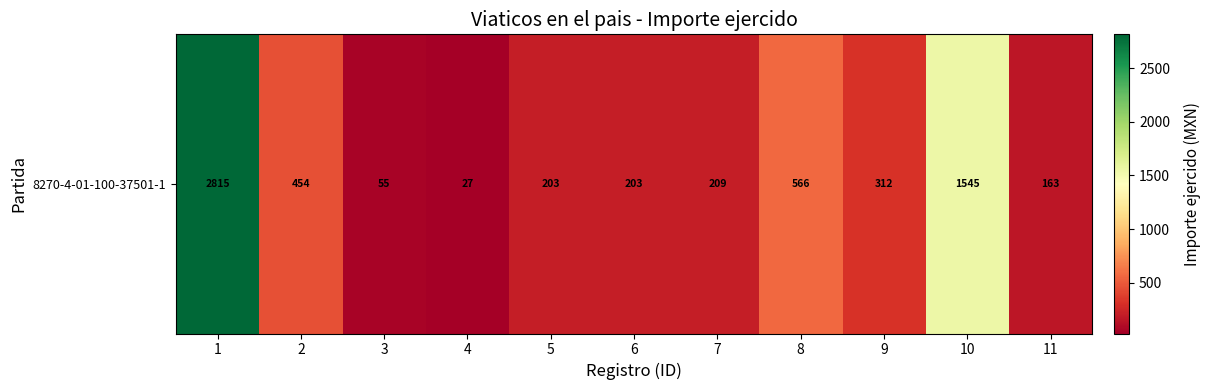

What is the smallest value displayed?

26.7